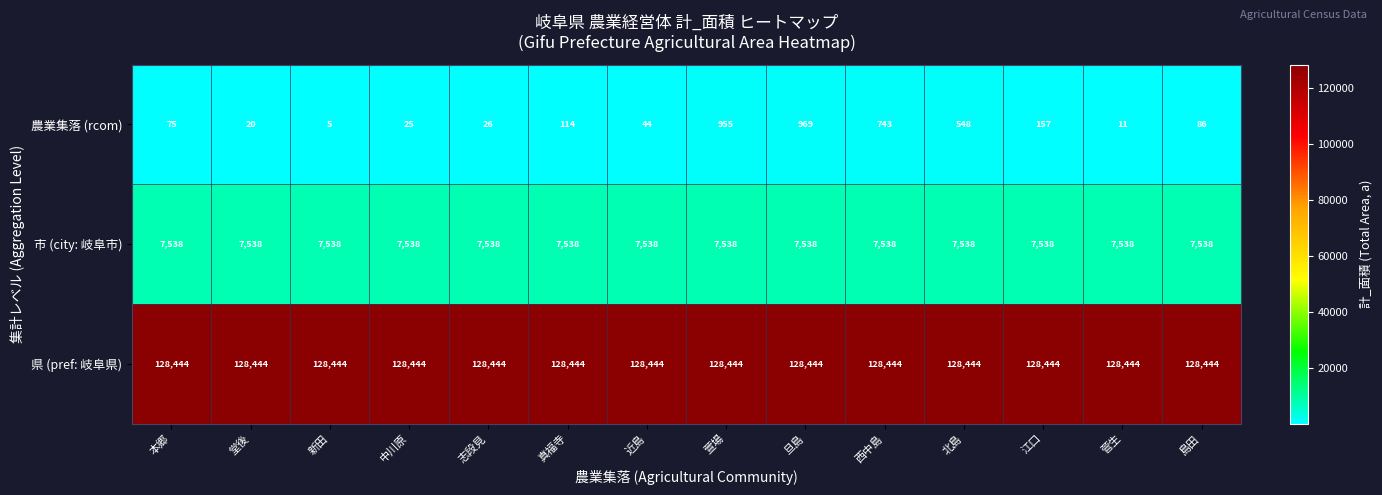

Rank the series by their maximum value, from lowest to highest.

農業集落 (rcom), 市 (city: 岐阜市), 県 (pref: 岐阜県)